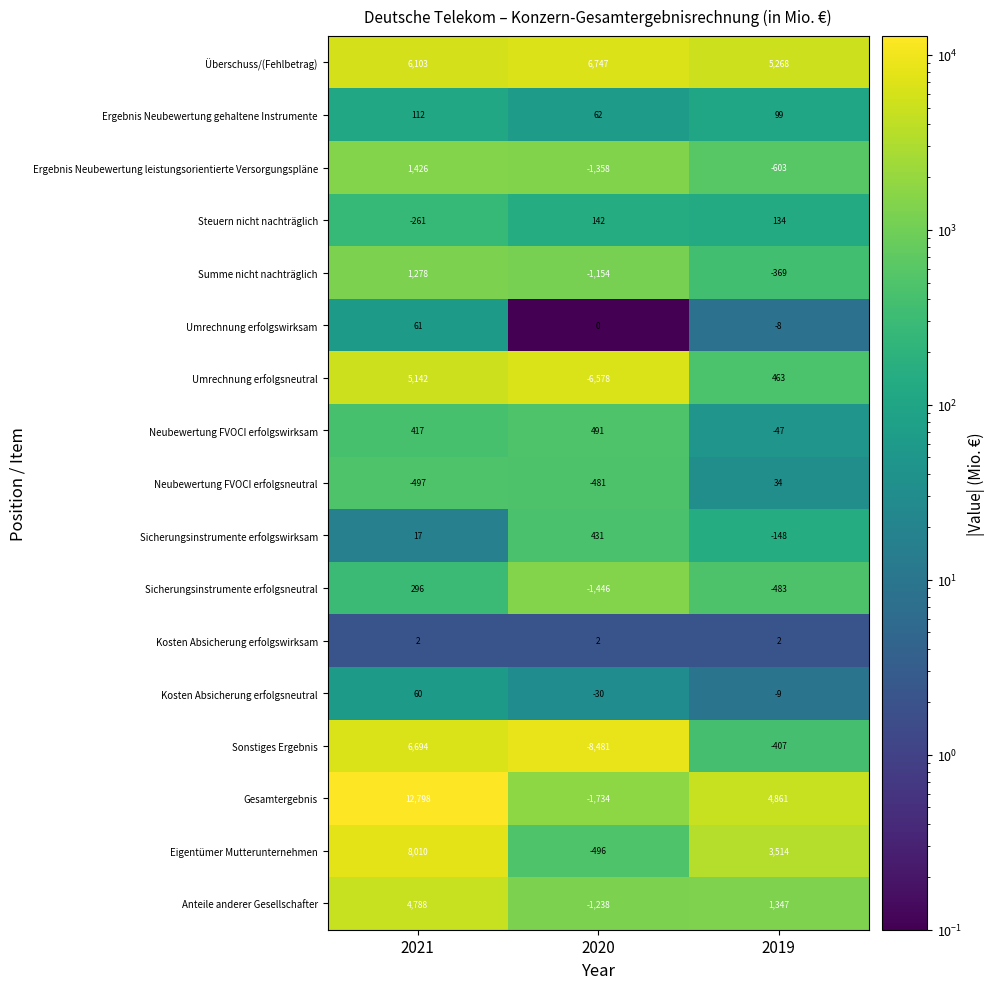

At which label does Anteile anderer Gesellschafter reach its minimum?

2020